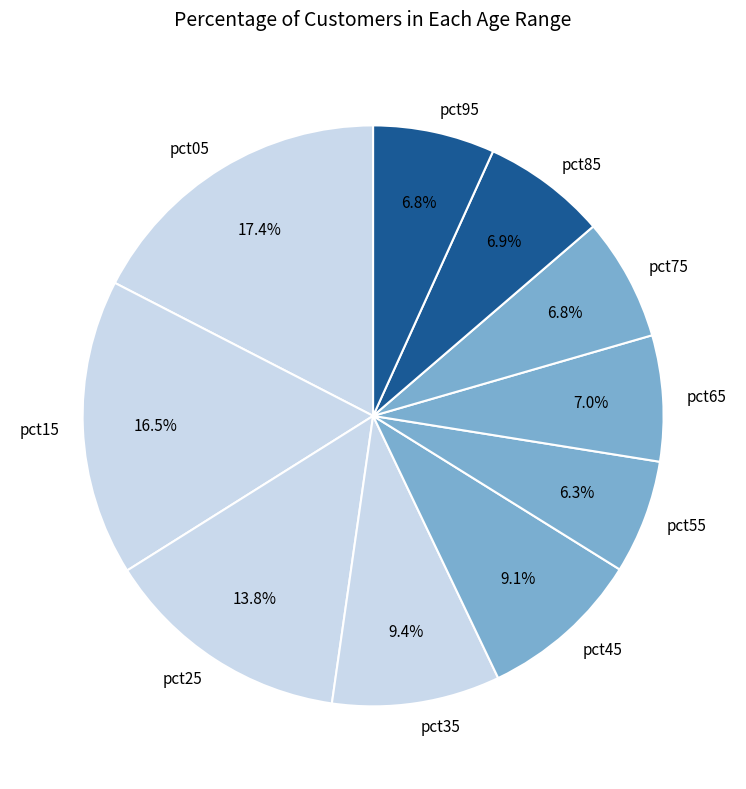

Which has a higher value, pct25 or pct55?

pct25